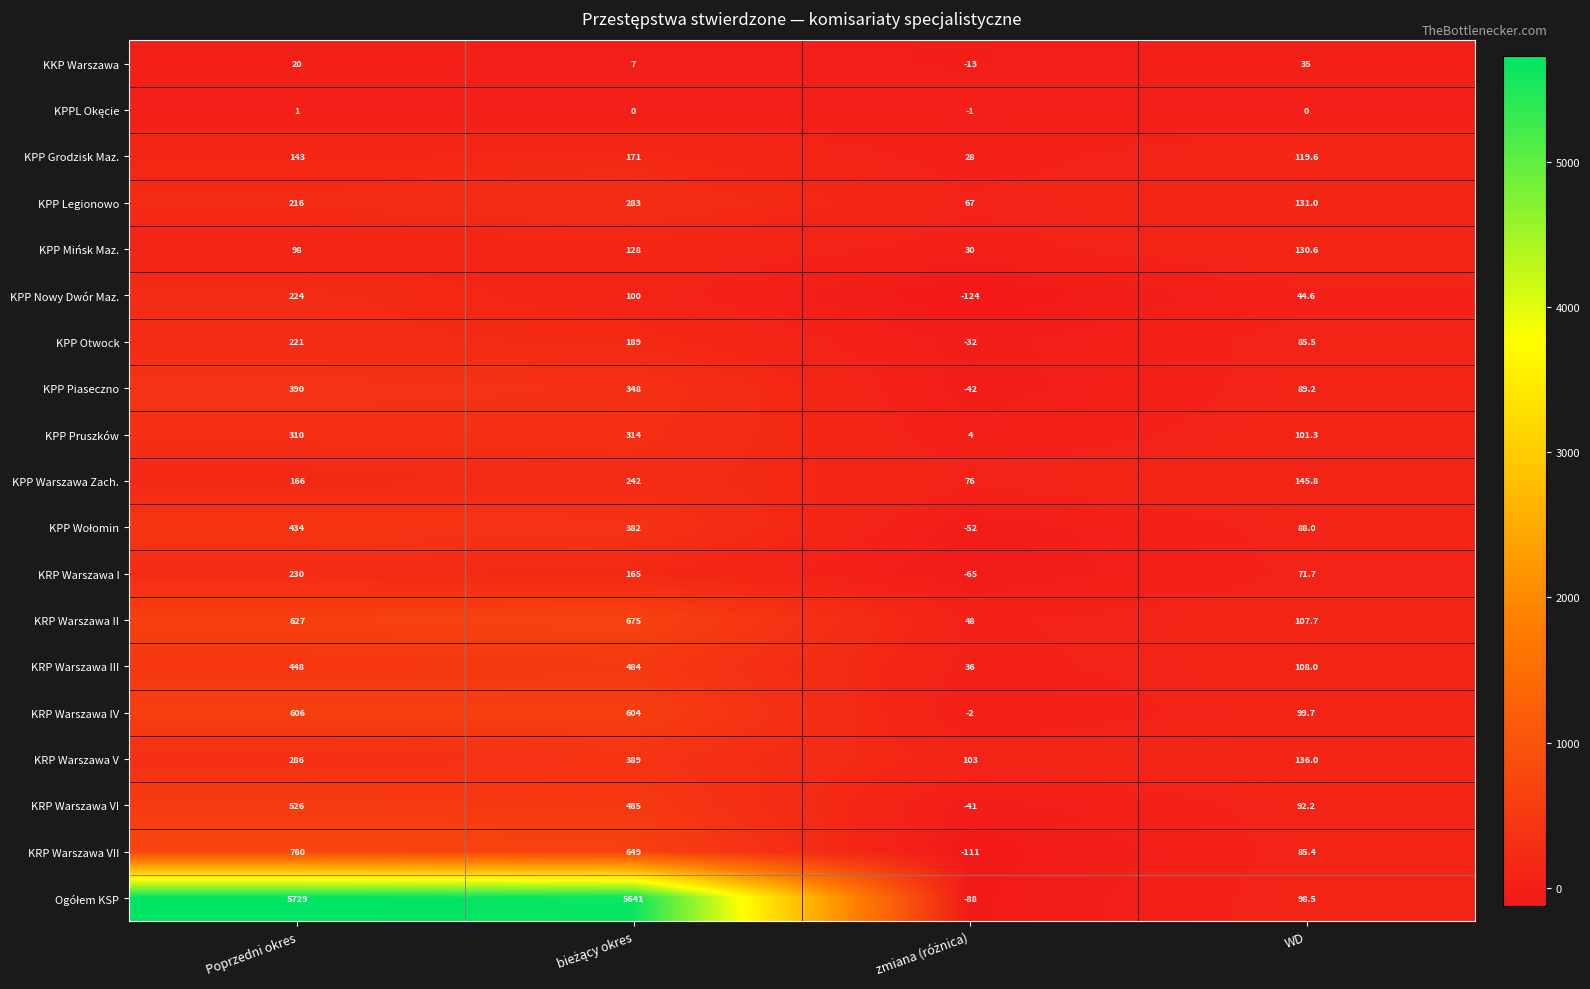

True or false: KPP Otwock has a value of 150.3 at WD.

False